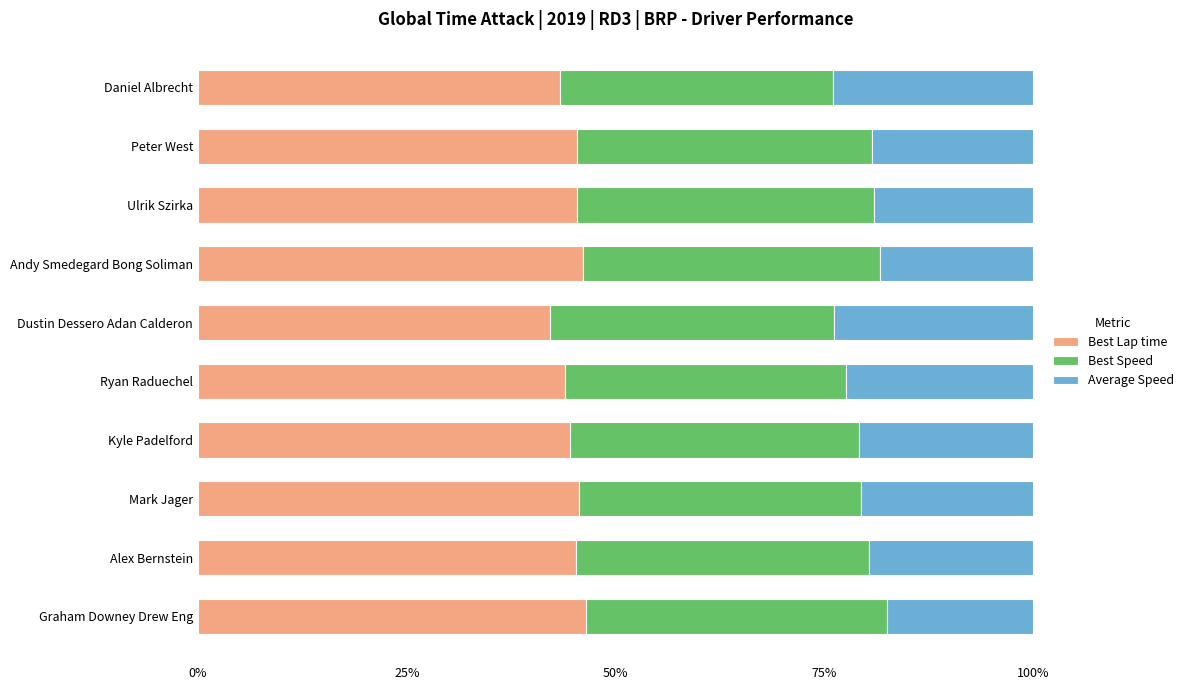

What value does the Best Lap time series have at Mark Jager?

45.6